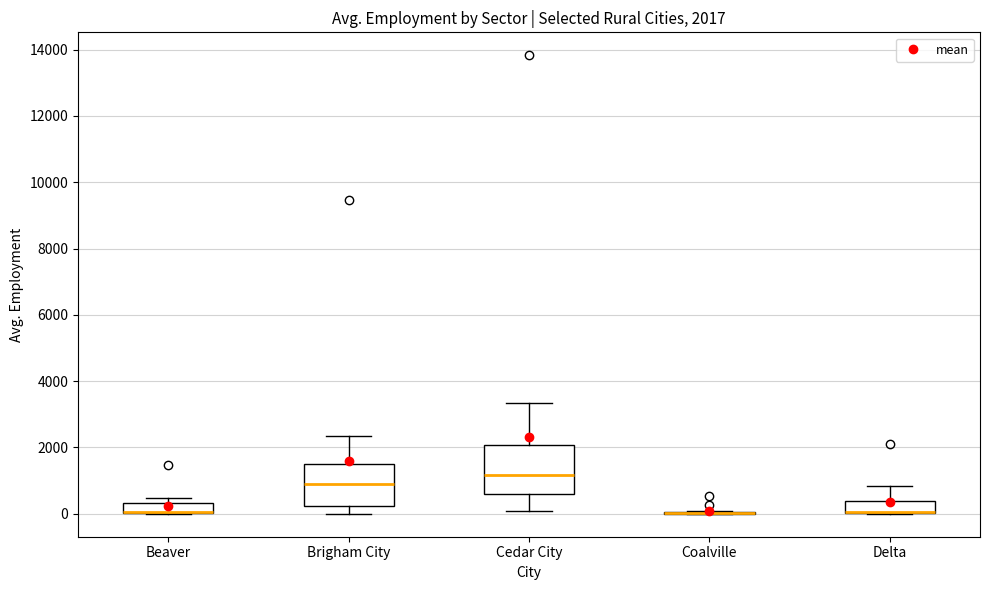

Which box is the tallest, from its lower edge to its upper edge?

Cedar City